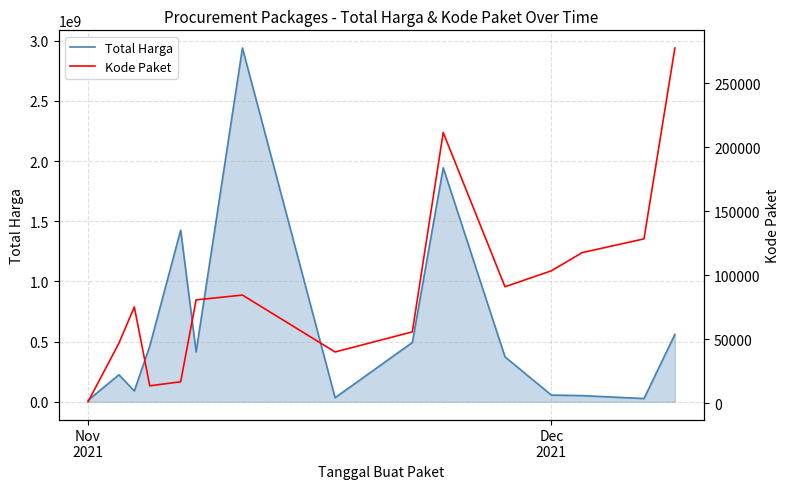

Which label corresponds to the smallest value in the chart?

Nov
2021